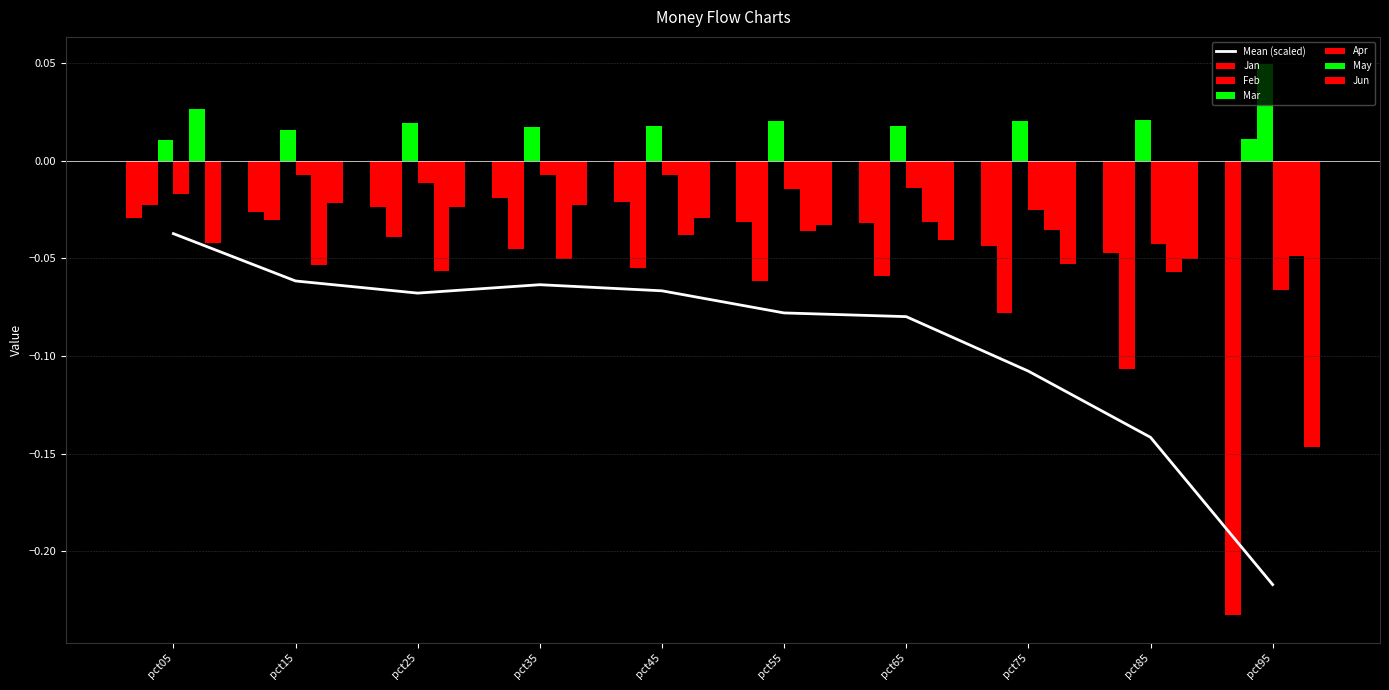

What is the difference between the maximum and minimum values in the Feb series?

0.1